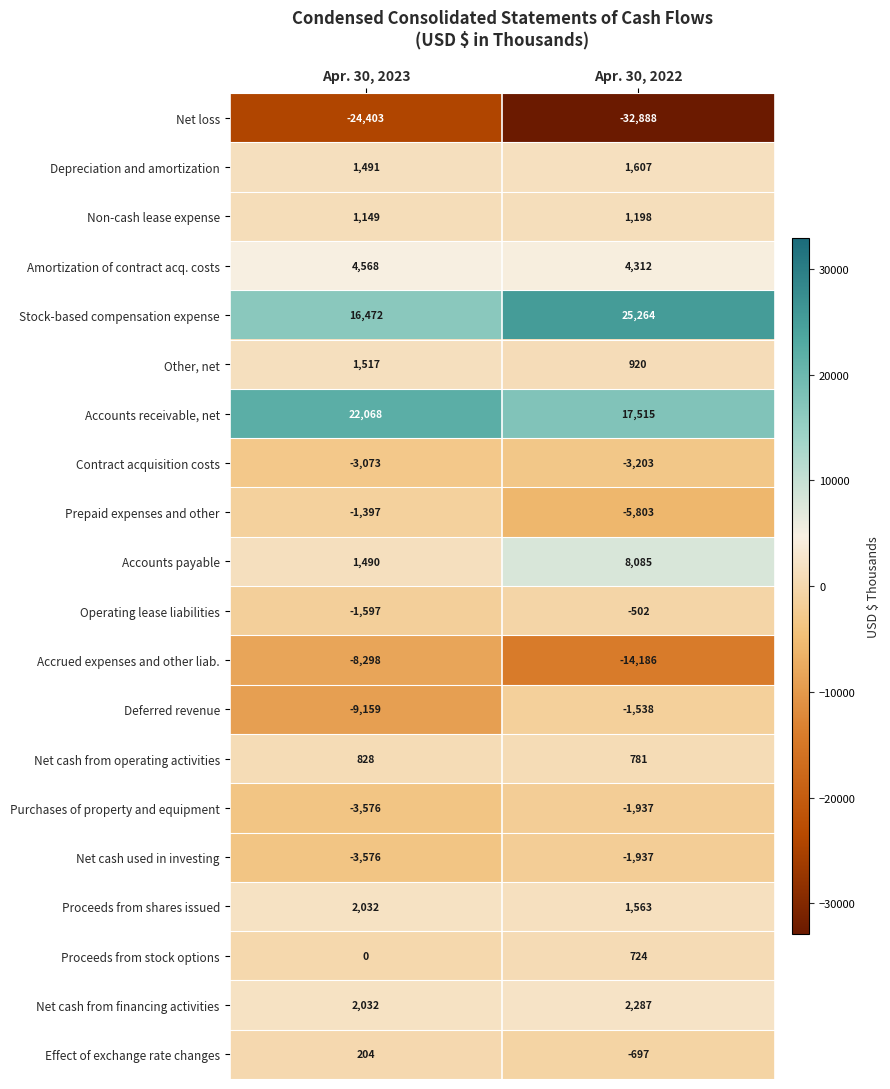

What is the total value across all series at Apr. 30, 2023?

-1228